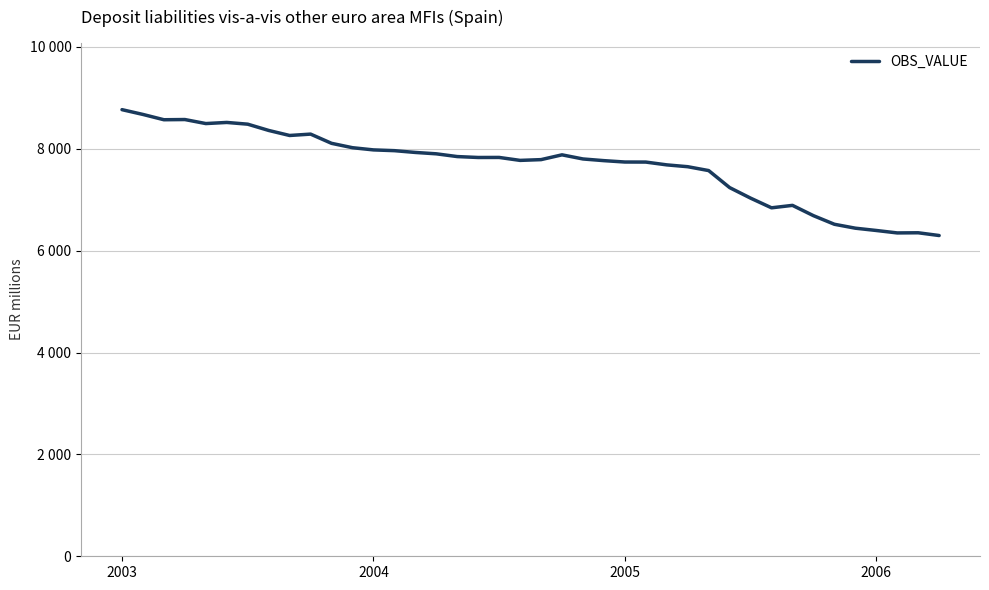

Rank the categories by value from lowest to highest.

39, 37, 38, 36, 35, 34, 33, 31, 32, 30, 29, 28, 27, 26, 25, 24, 23, 19, 20, 22, 17, 18, 16, 21, 15, 14, 13, 12, 11, 10, 8, 9, 7, 6, 4, 5, 2005, 2006, 2004, 2003